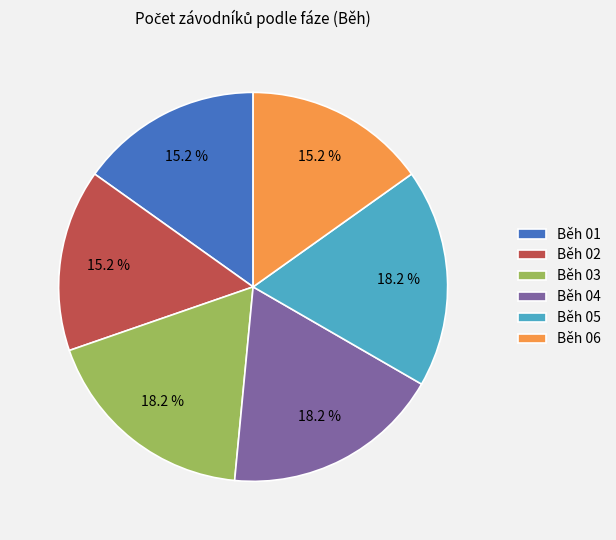

Is Běh 06 the majority of the pie?

No